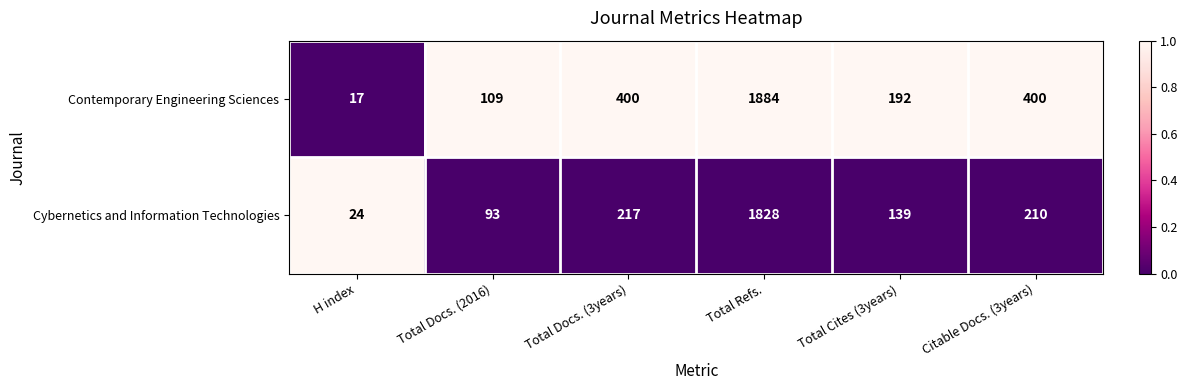

What is the spread (max minus min) of values at Citable Docs. (3years)?

190